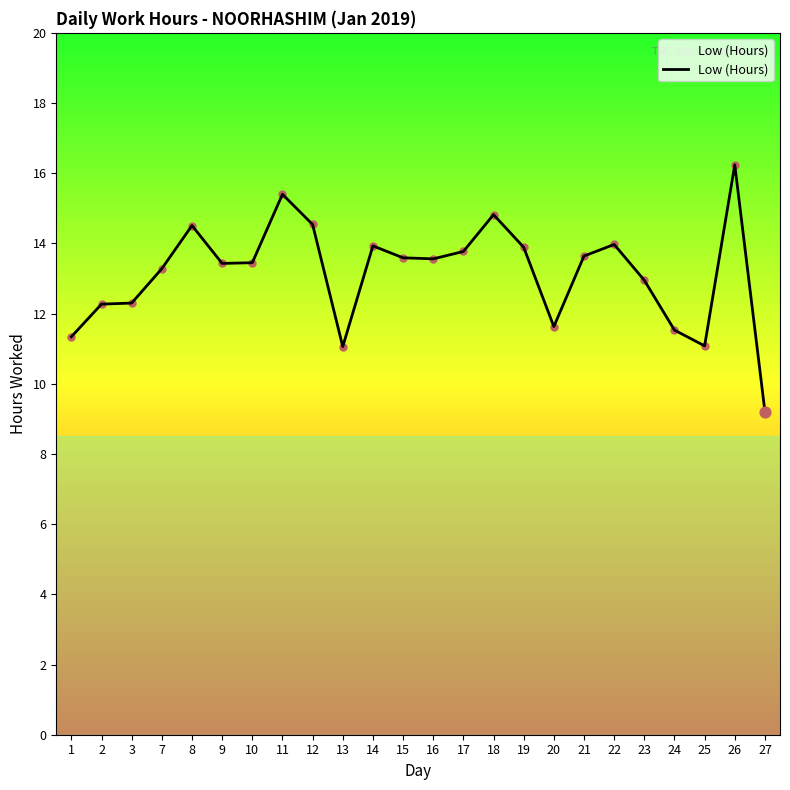

Which has a higher value, 10 or 14?

14